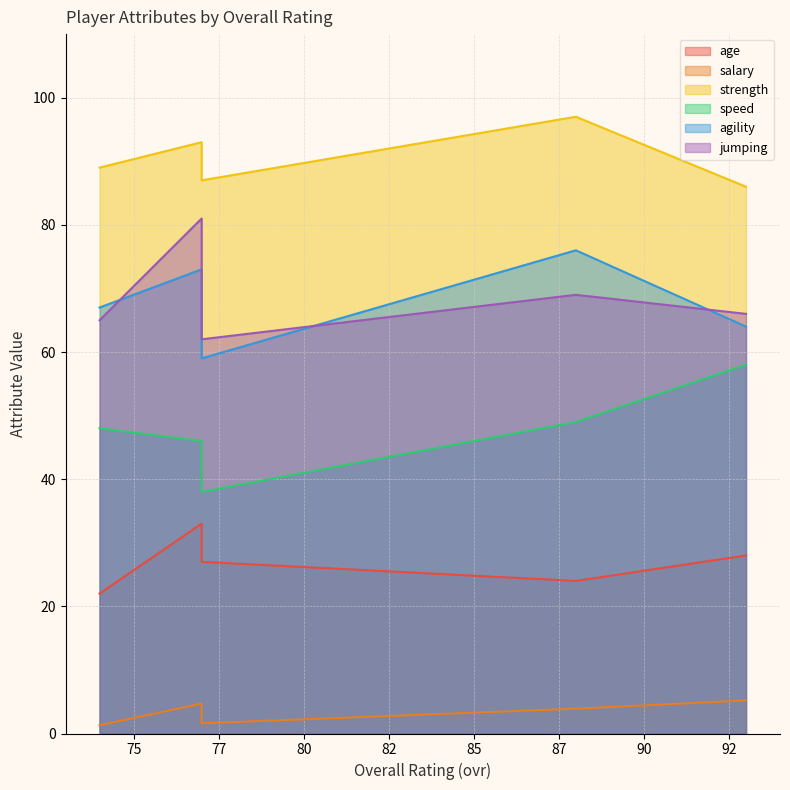

True or false: strength and speed intersect in this chart.

False